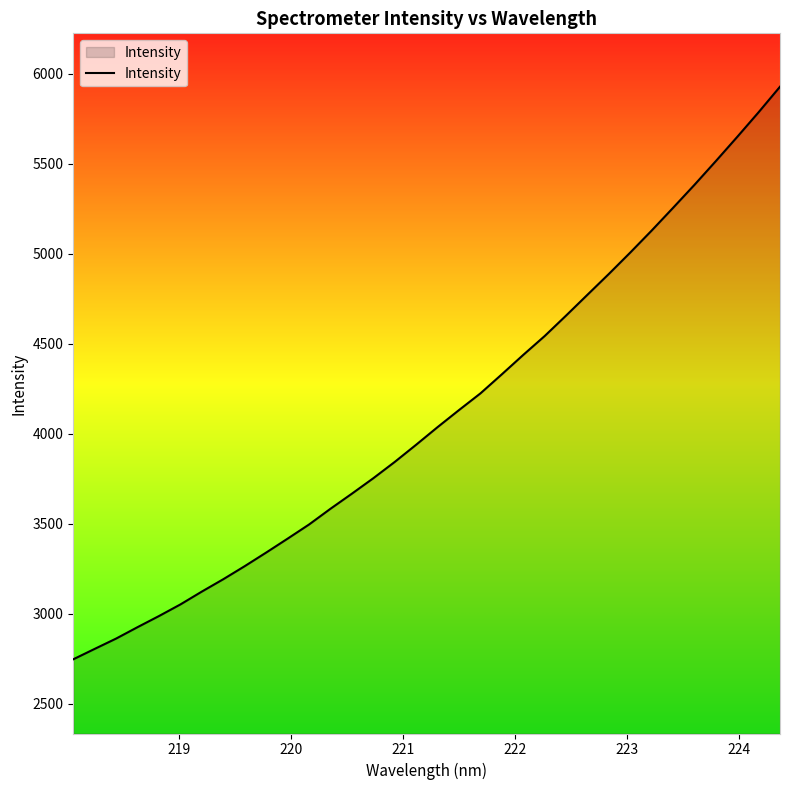

What is the greatest value displayed?

5928.6